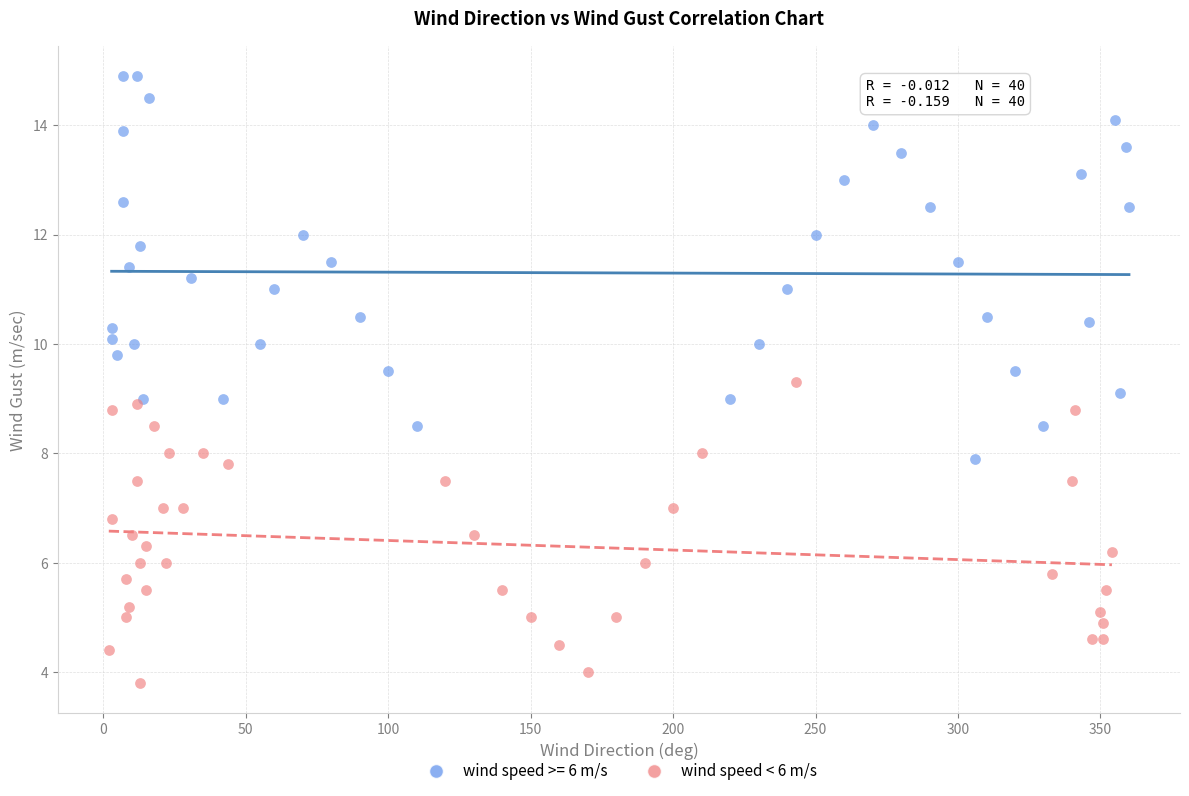

Which series contains the lowest Y value?

wind speed < 6 m/s